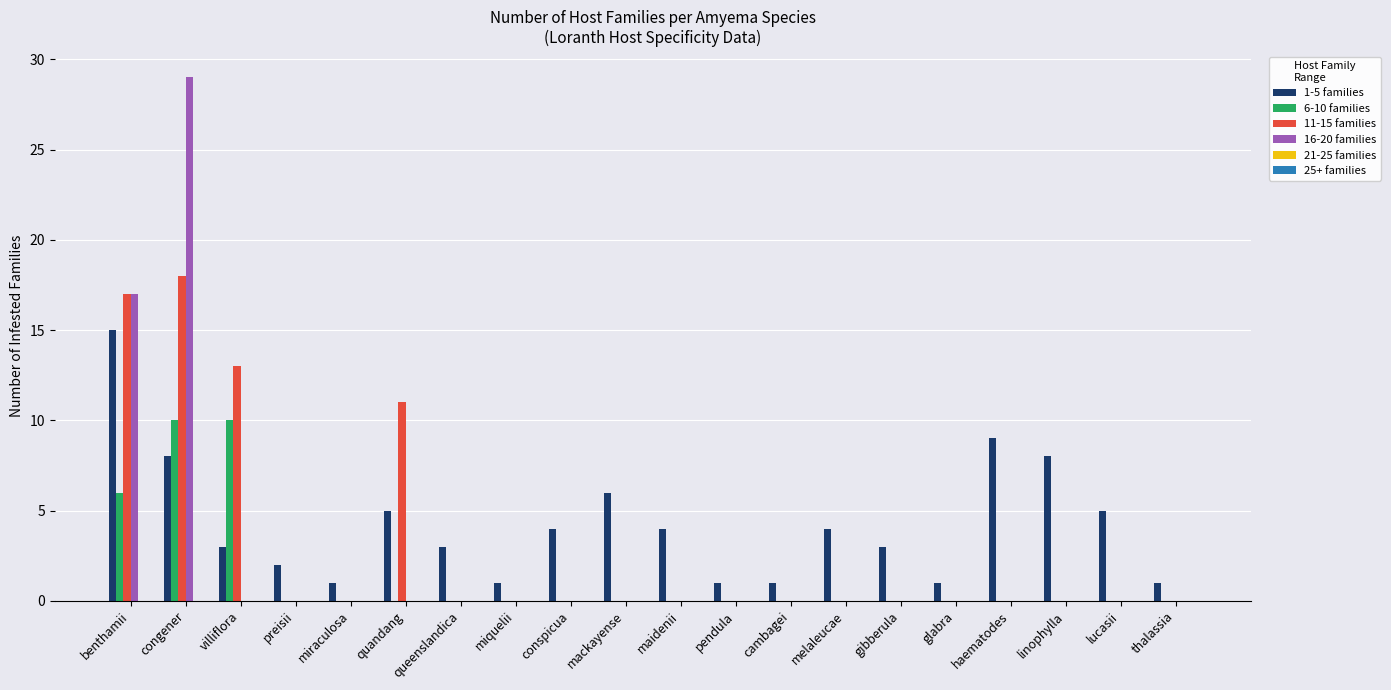

True or false: 1-5 families has a value of 7 at conspicua.

False